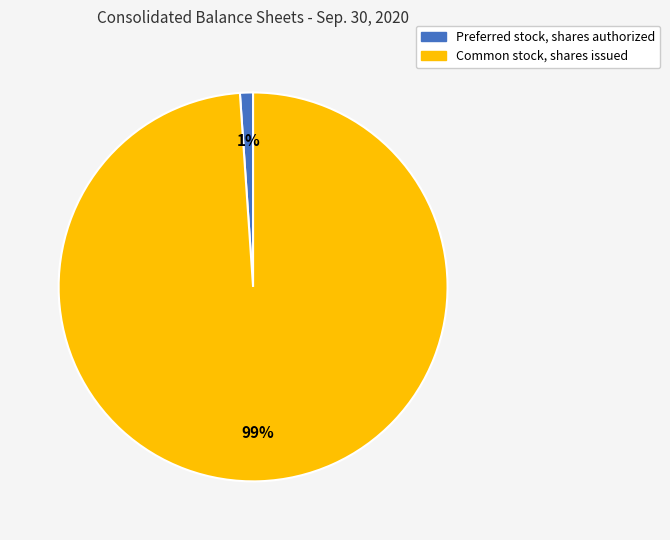

True or false: Preferred stock, shares authorized accounts for 11% of the total.

False